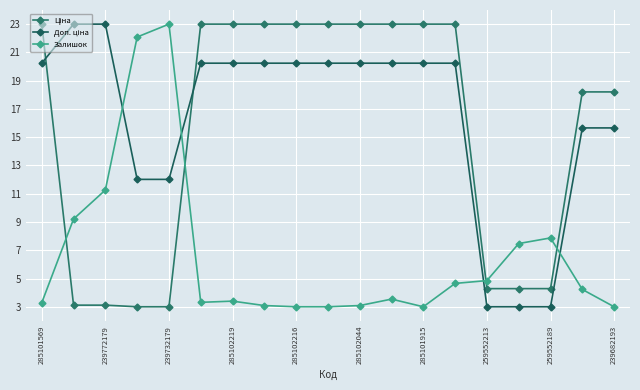

Which series has the largest total across all categories?

Доп. ціна